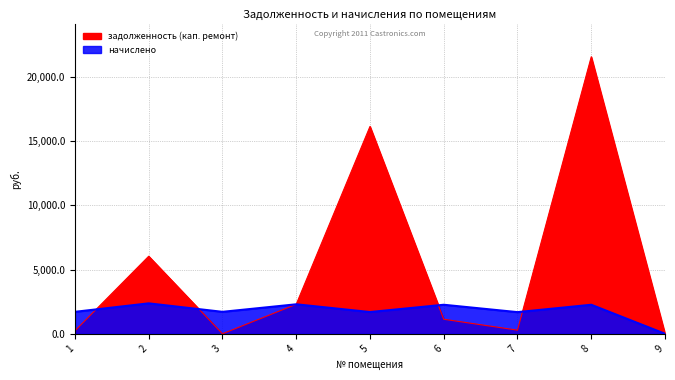

Which label corresponds to the smallest value in the chart?

3